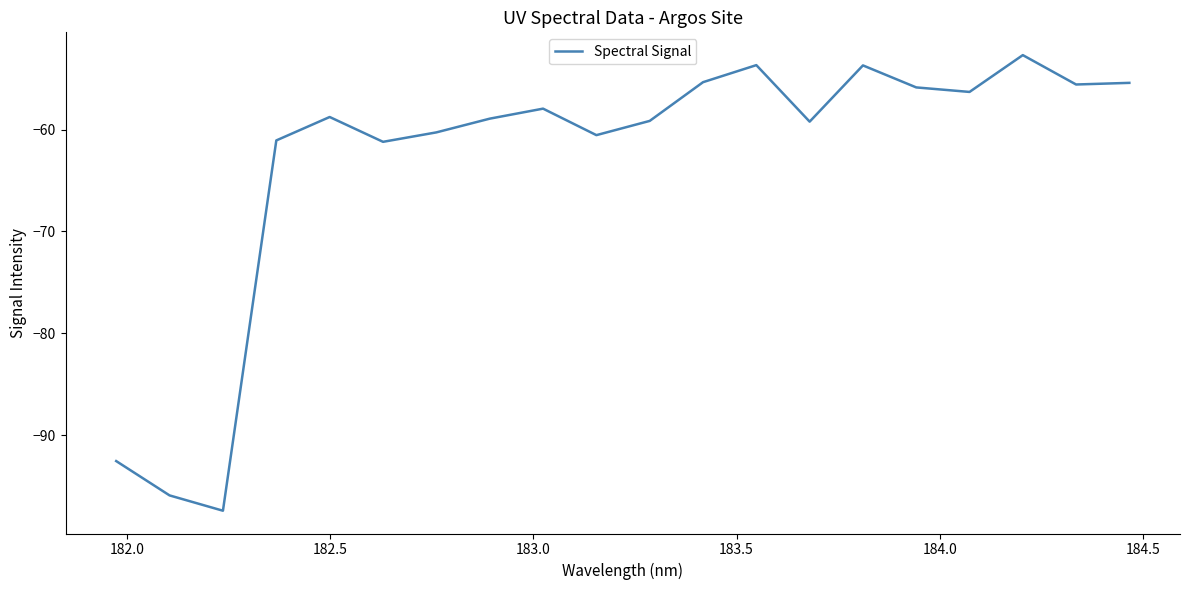

What is the difference between the second highest and minimum values?

43.7